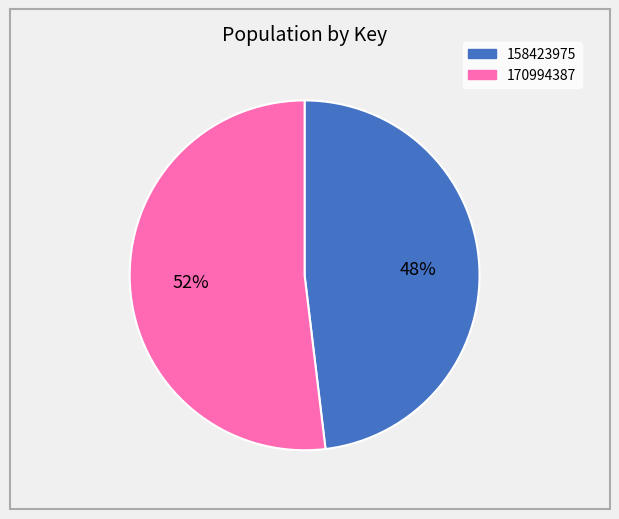

Rank the categories by value from lowest to highest.

158423975, 170994387